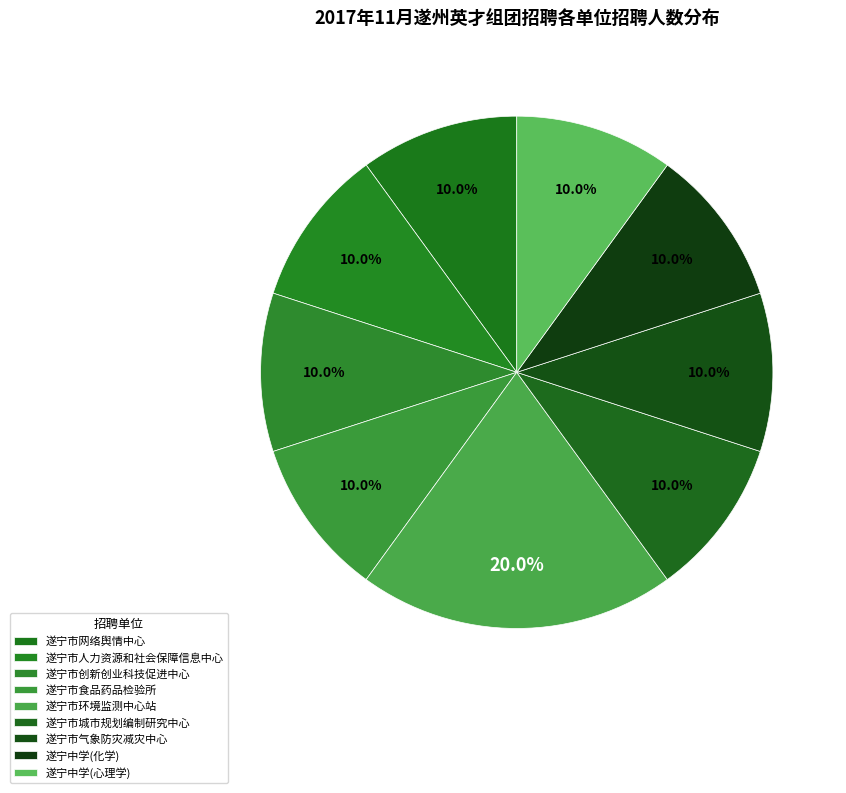

Is it true that 遂宁市城市规划编制研究中心 is 10% of the pie?

True